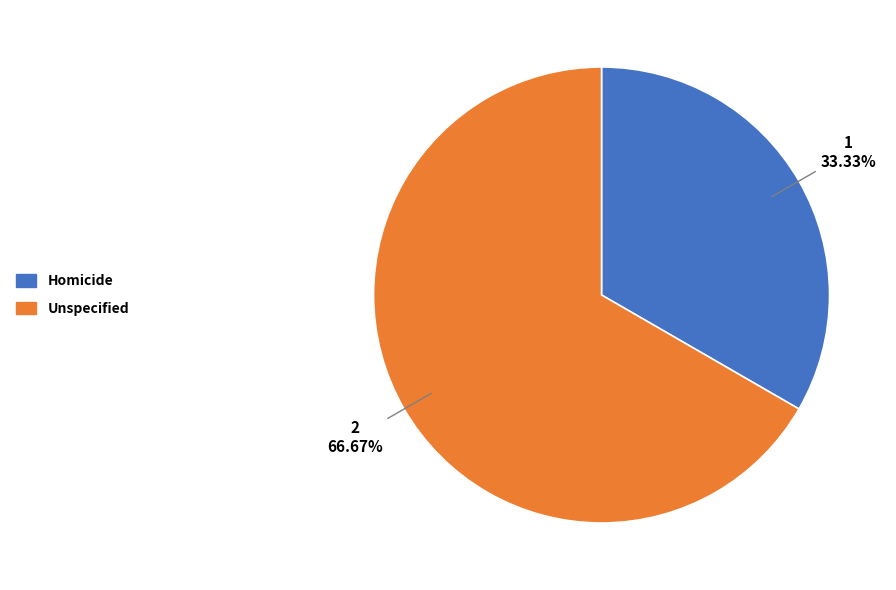

Between Unspecified and Homicide, which is larger?

Unspecified